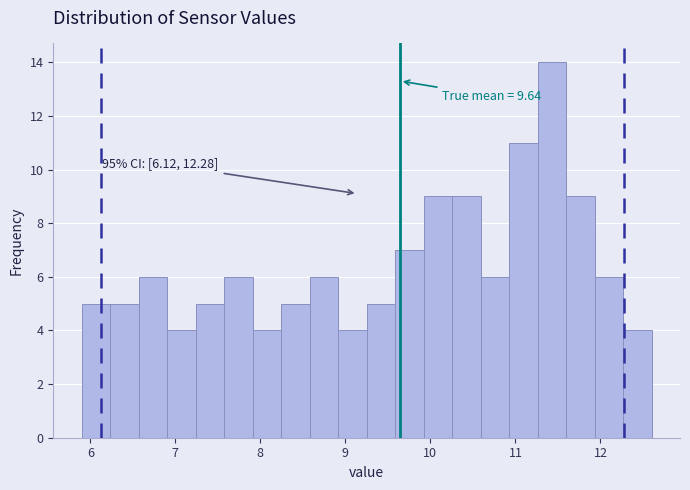

Around what value on the x-axis is the tallest bar? Give the approximate position of its centre, as read against the axis.

11.4